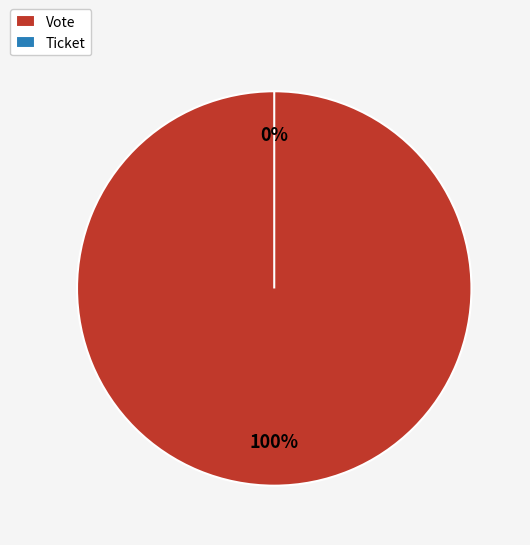

What percentage is the Vote slice, to the nearest percent?

100%